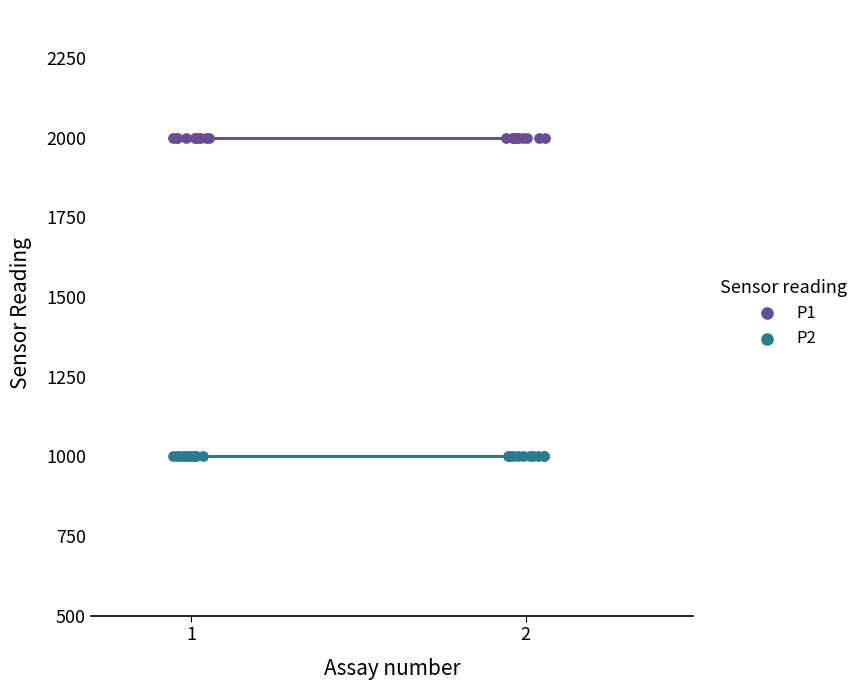

Which series contains the highest Y value?

P1